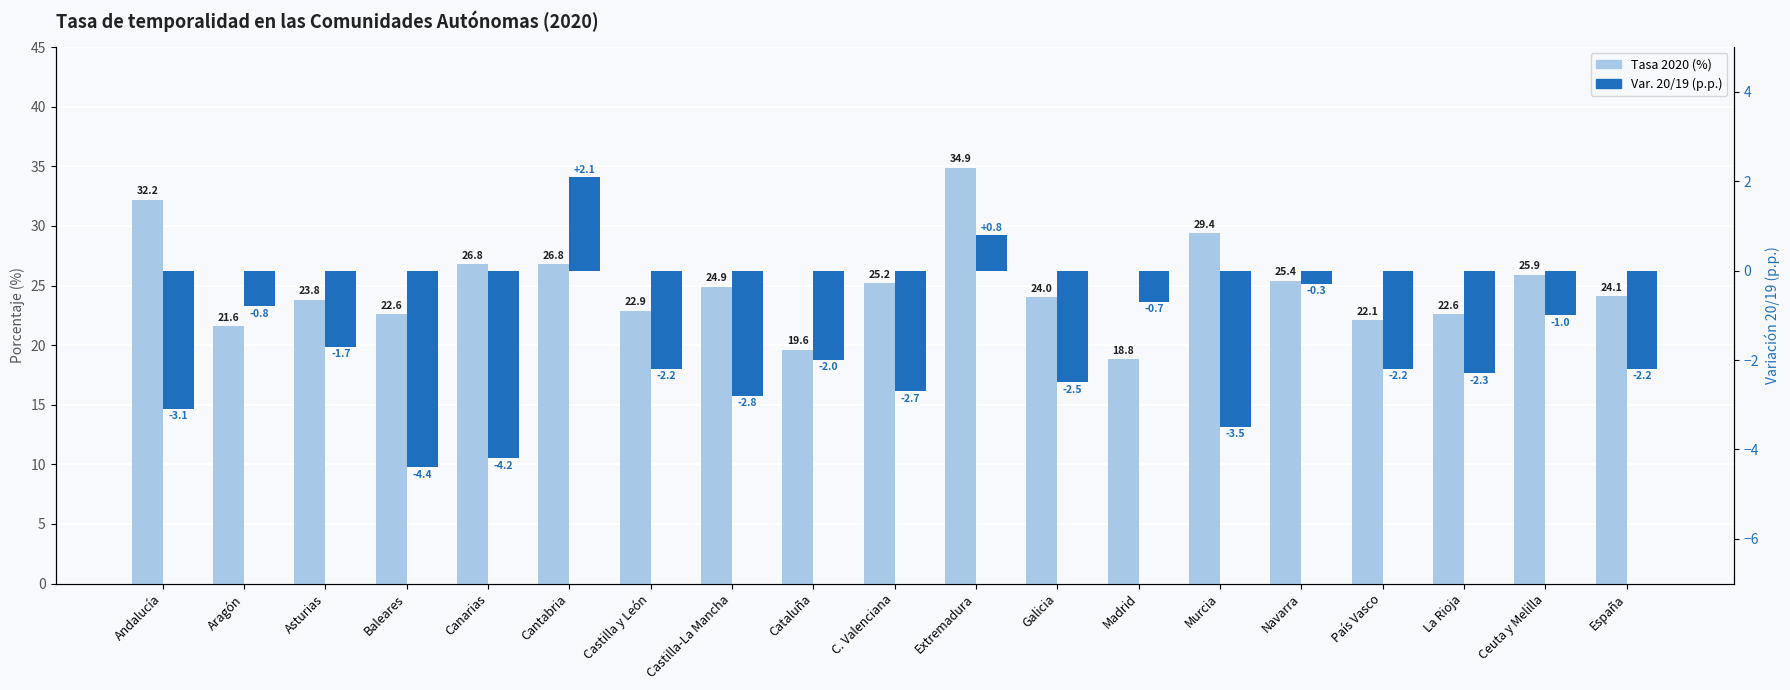

At which label does Tasa 2020 (%) first exceed 24?

Andalucía